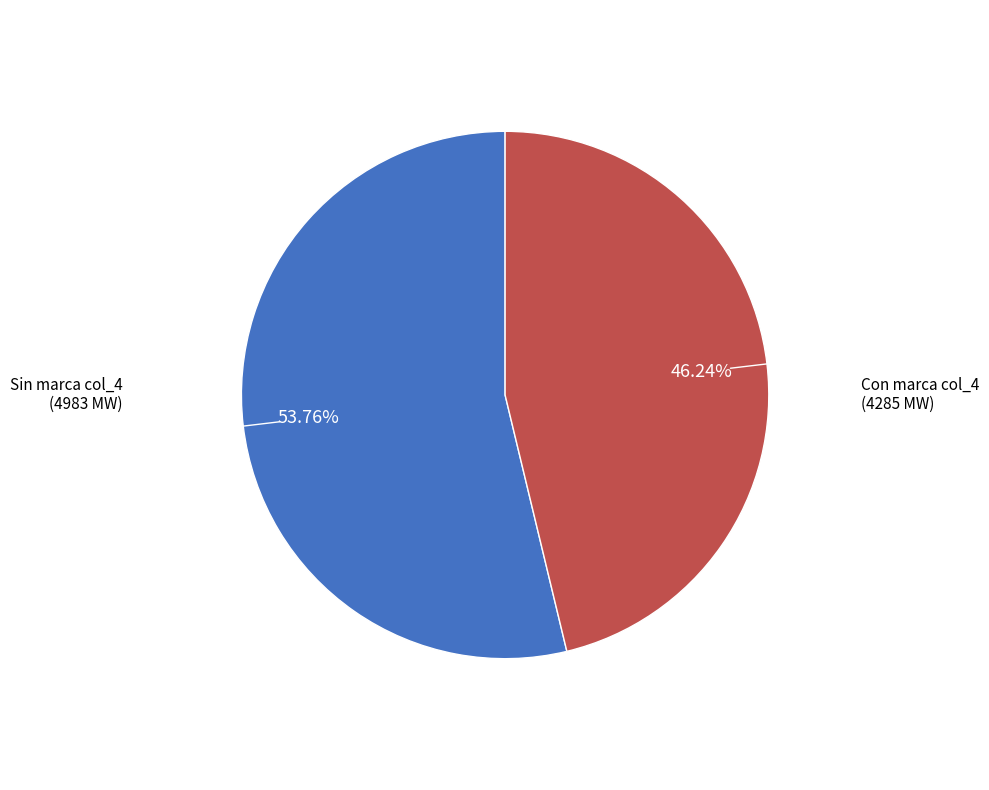

Combined, do Con marca col_4 (4285 MW) and Sin marca col_4 (4983 MW) account for over 50%?

Yes